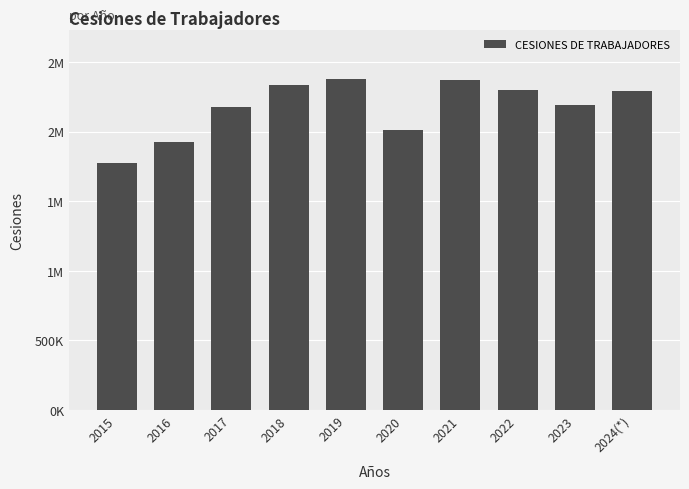

Are the bars horizontal?

No